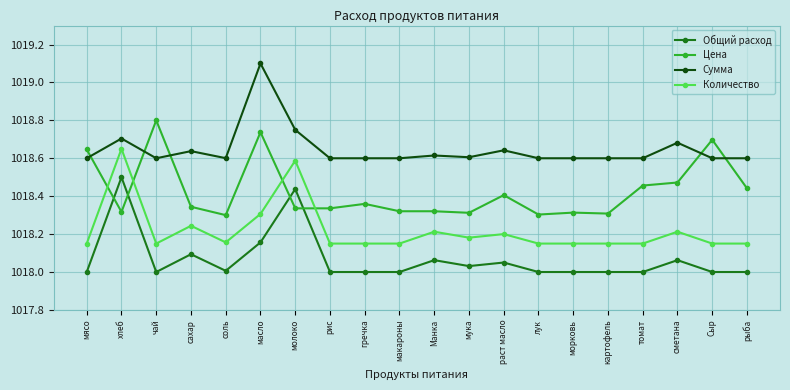

Which category has the highest value across all series?

масло